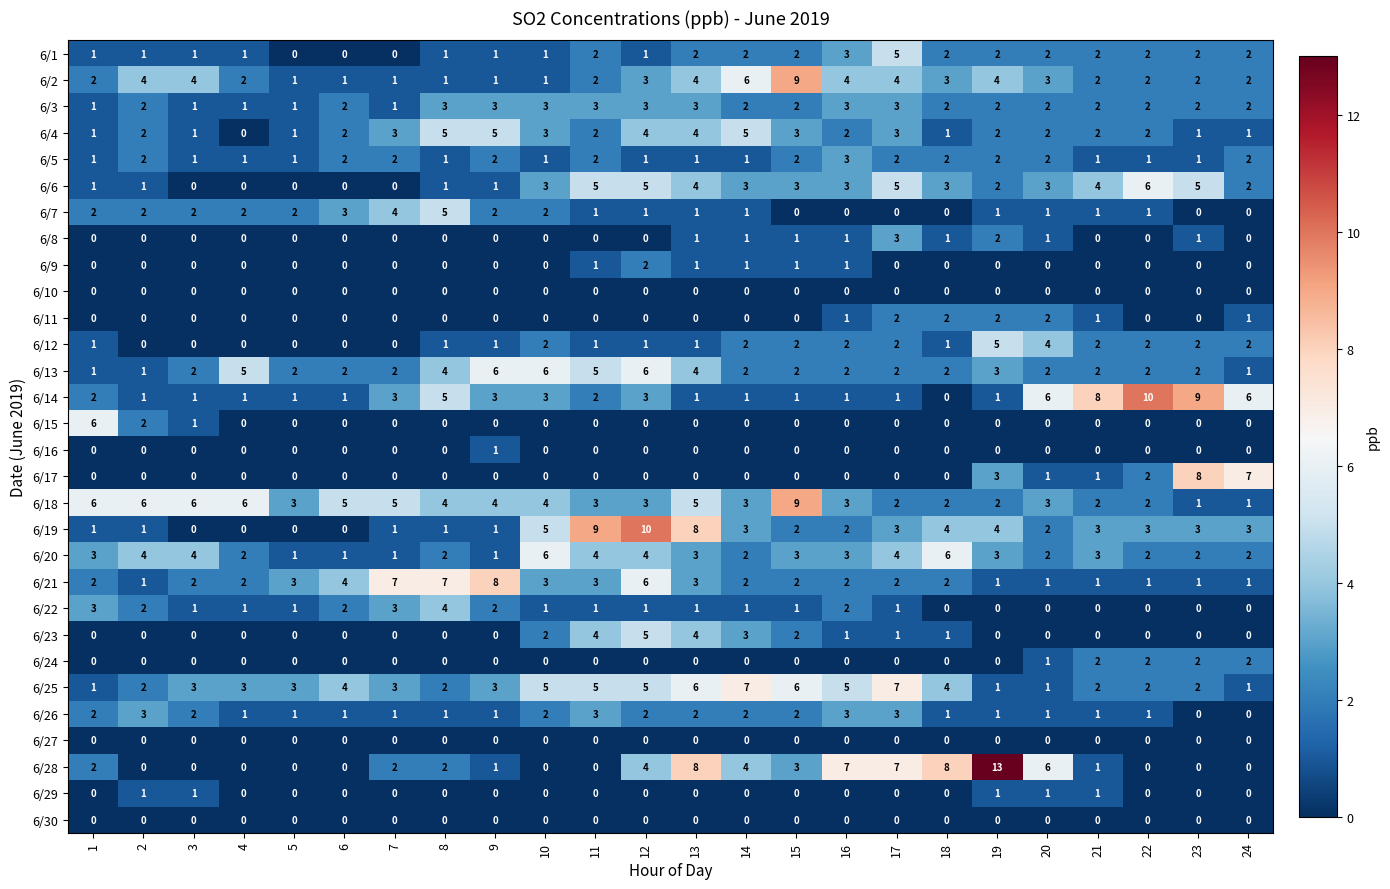

What is the sum of the 6/21 values at 24 and 5?

4